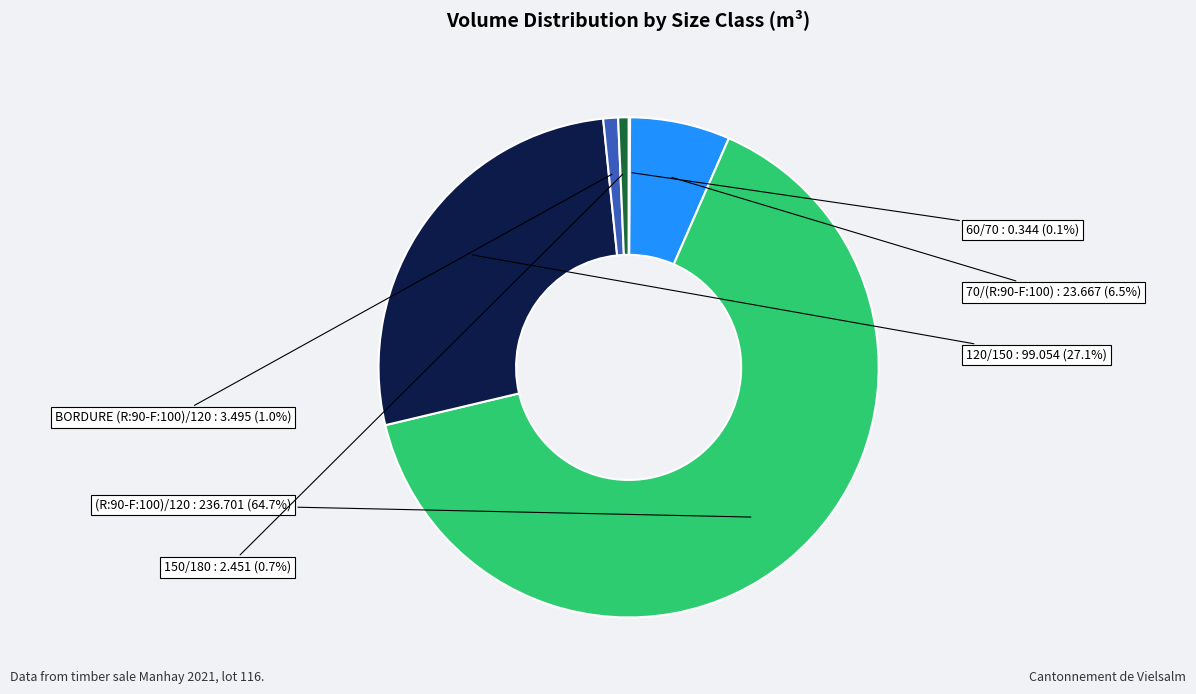

What is the majority slice?

(R:90-F:100)/120